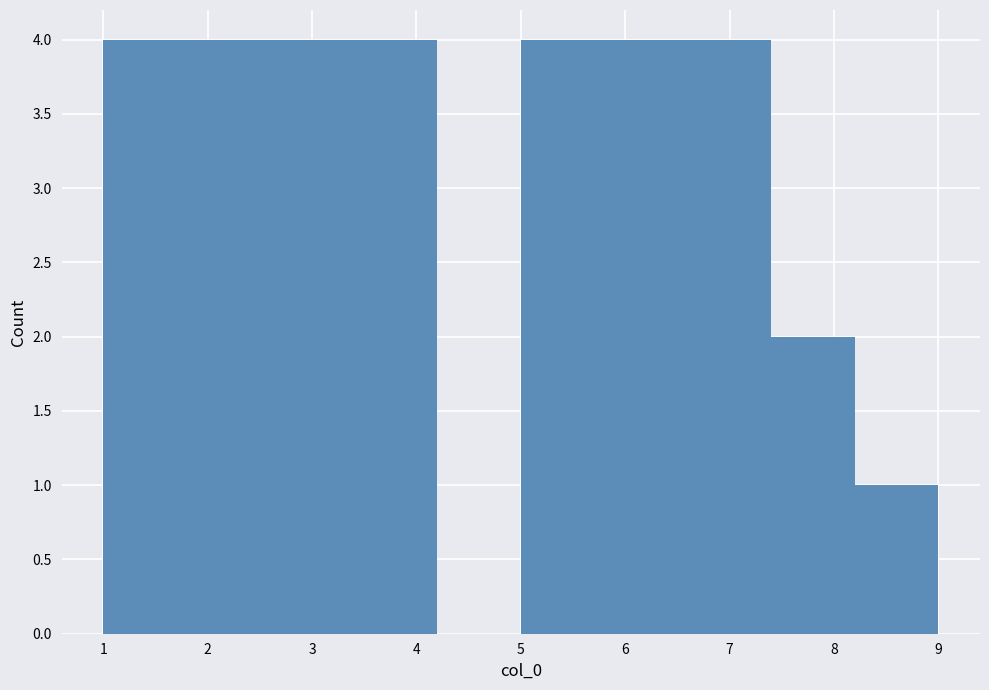

Reading left to right, transcribe this chart: for each bar, give the range it covers on the x-axis and its height. The values are not printed on the chart, so give them approximately, as read against the axis.

1.0 to 1.8: 4
1.8 to 2.6: 4
2.6 to 3.4: 4
3.4 to 4.2: 4
4.2 to 5.0: 0
5.0 to 5.8: 4
5.8 to 6.6: 4
6.6 to 7.4: 4
7.4 to 8.2: 2
8.2 to 9.0: 1